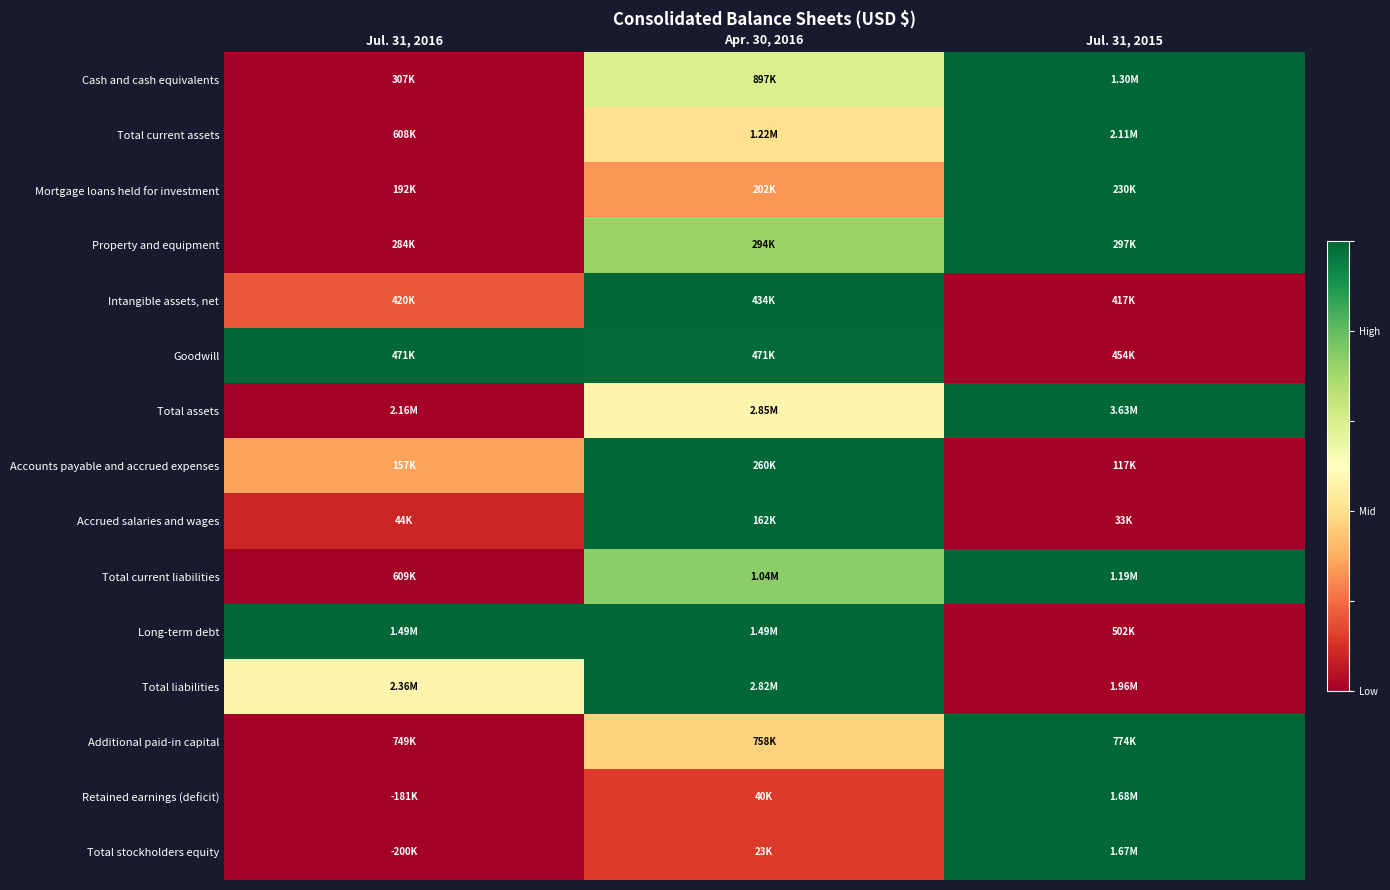

Which has a higher value, Jul. 31, 2015 or Jul. 31, 2016?

Jul. 31, 2015